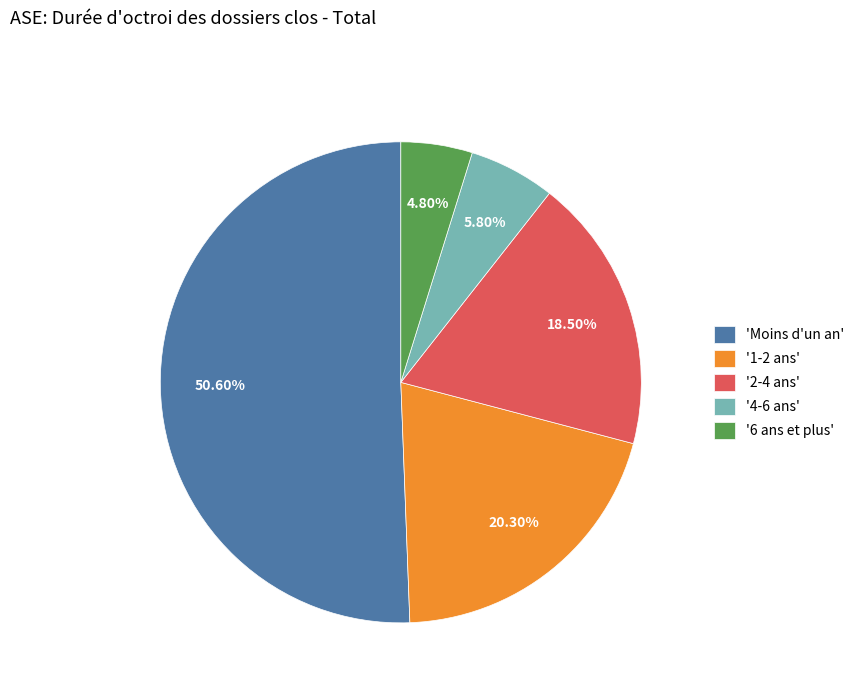

Which category accounts for the majority?

'Moins d'un an'